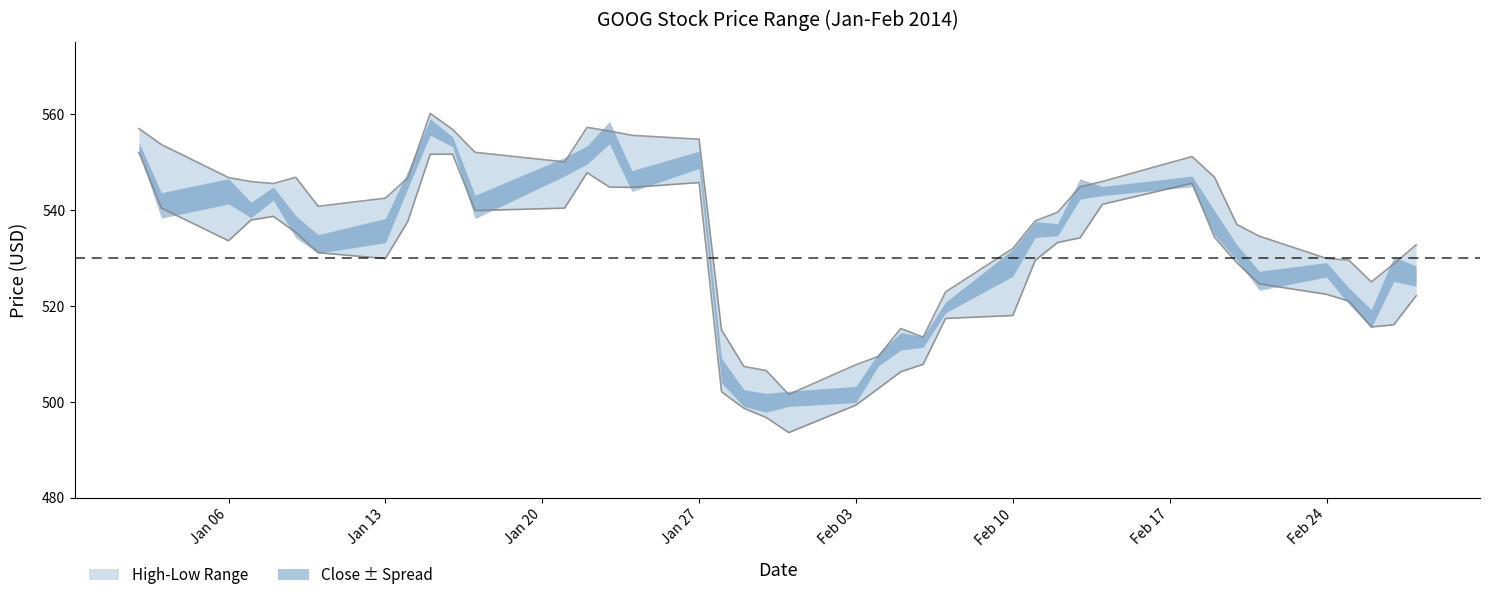

How many values in the High series exceed 542?

20